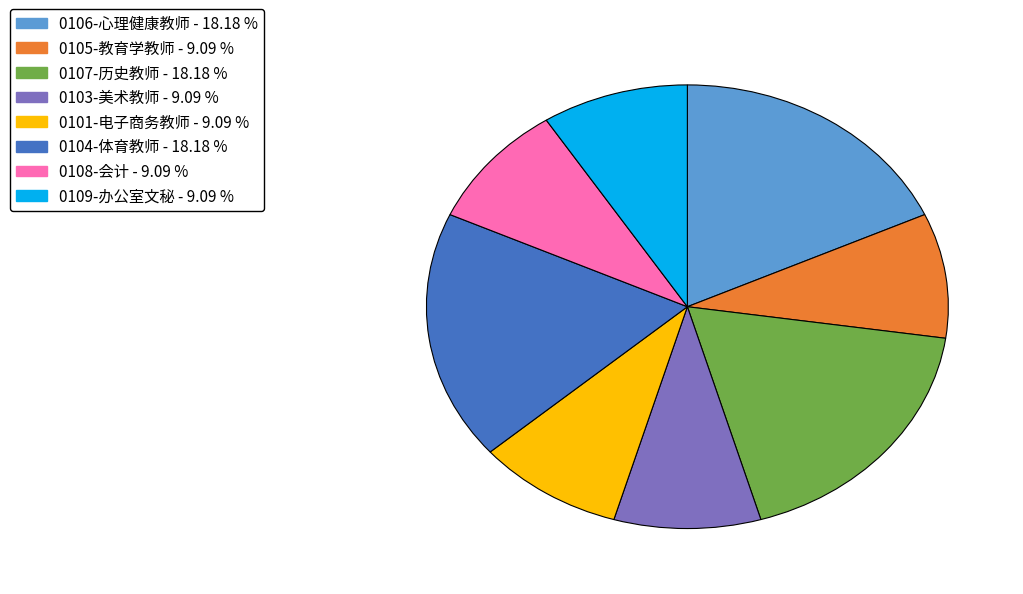

The 0105-教育学教师 slice represents 9% of the pie. True or false?

True